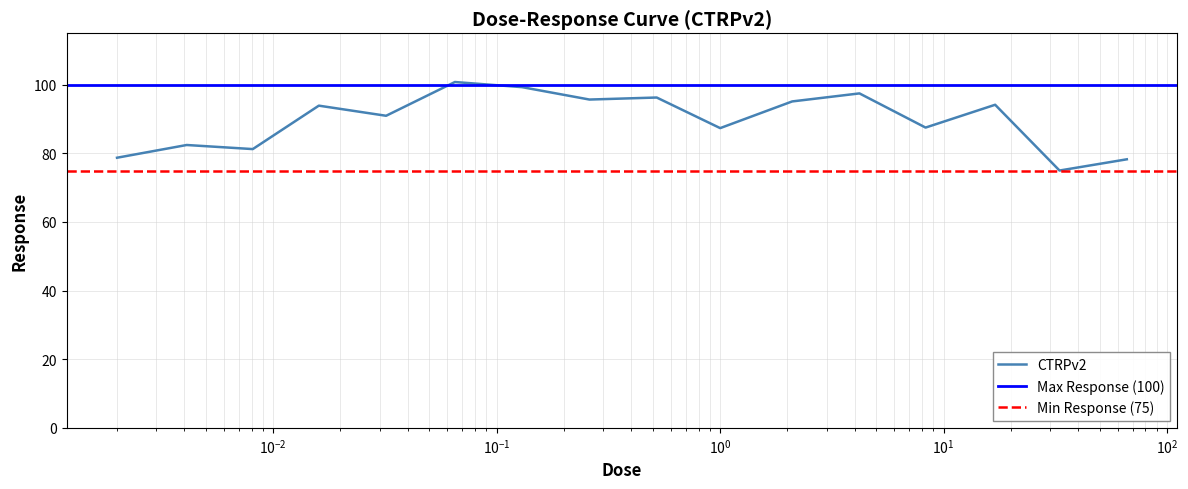

What is the highest value of the CTRPv2 series?

100.8